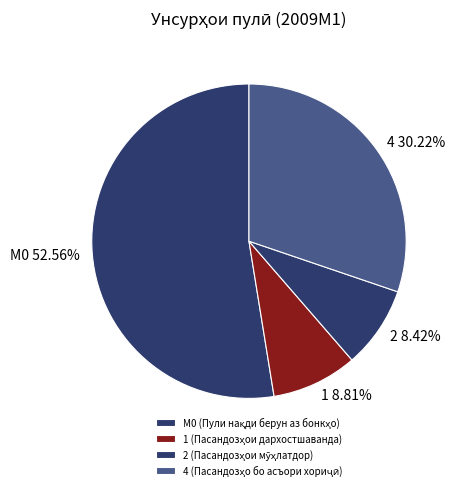

To the nearest percent, what is the average slice percentage?

25%